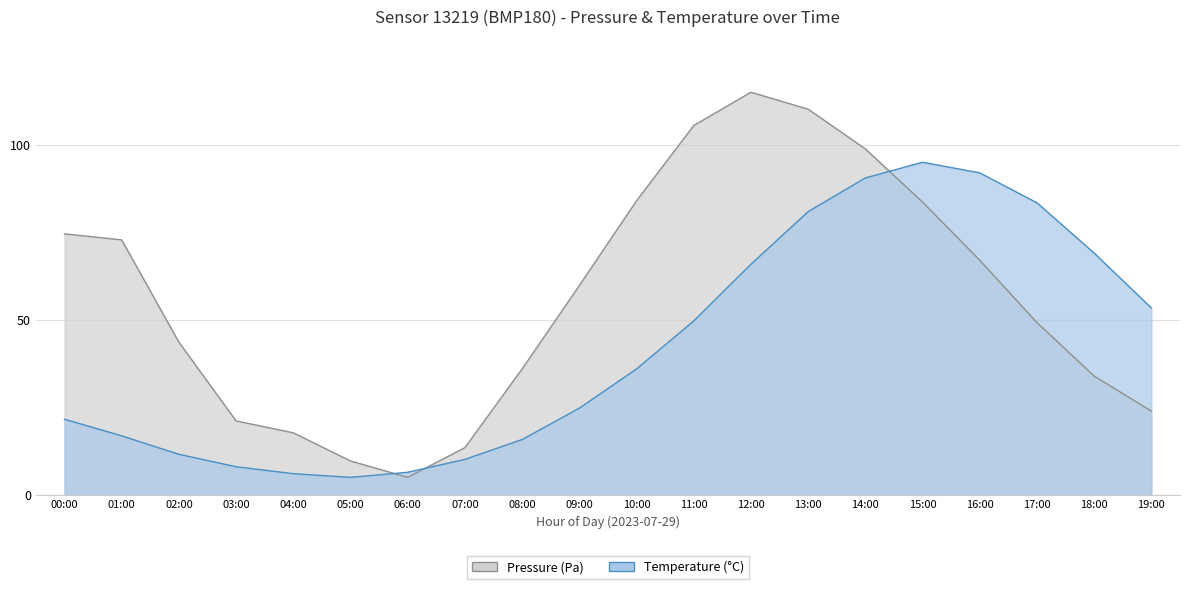

The temperature series shows 10.1 at 07:00. True or false?

True